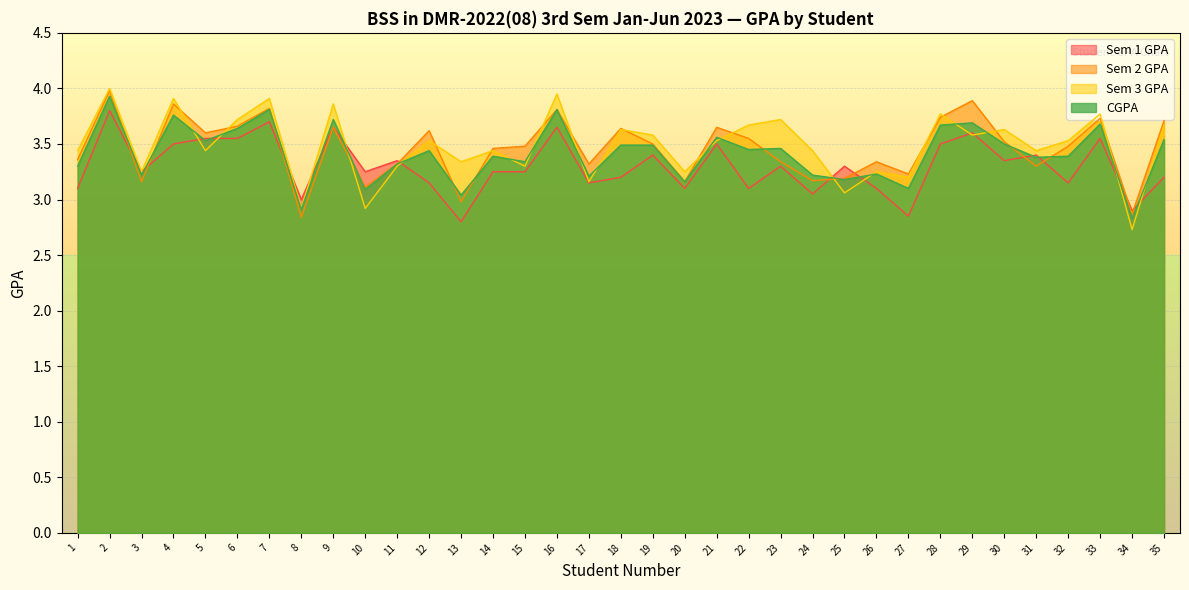

How many data points does each series have?

35